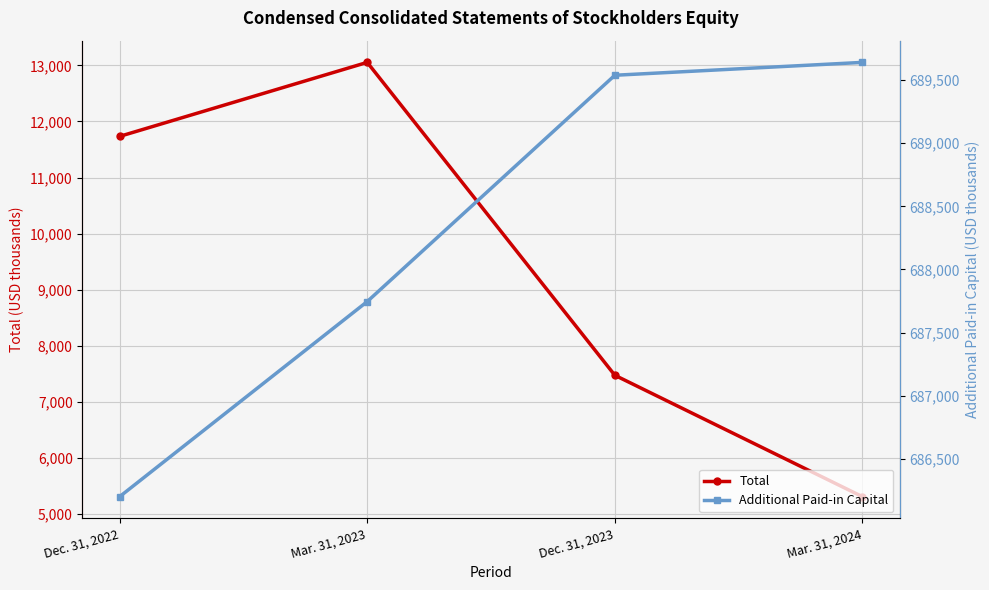

Is it true that Additional Paid-in Capital equals 283362 at Dec. 31, 2023?

False